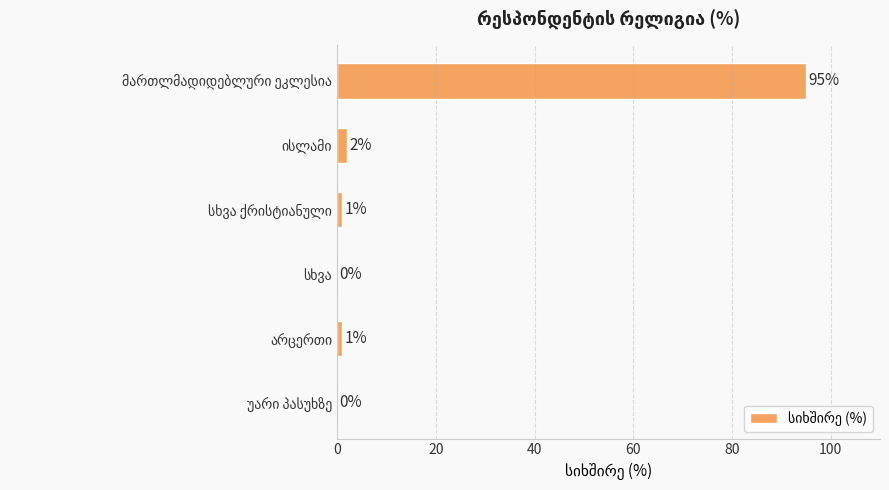

What is the sum of all values?

99